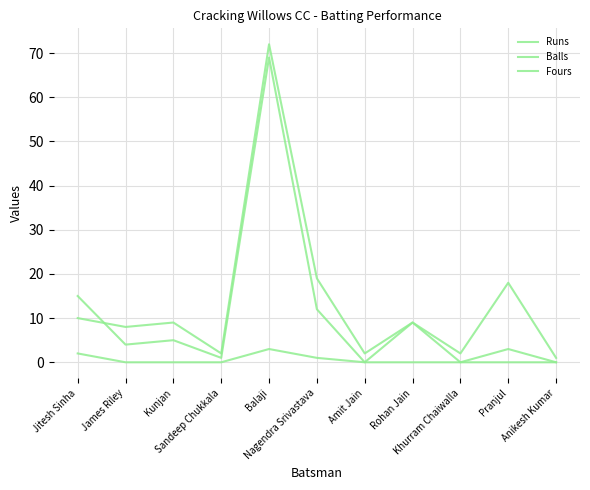

Does the chart display data point markers on the line(s)?

No